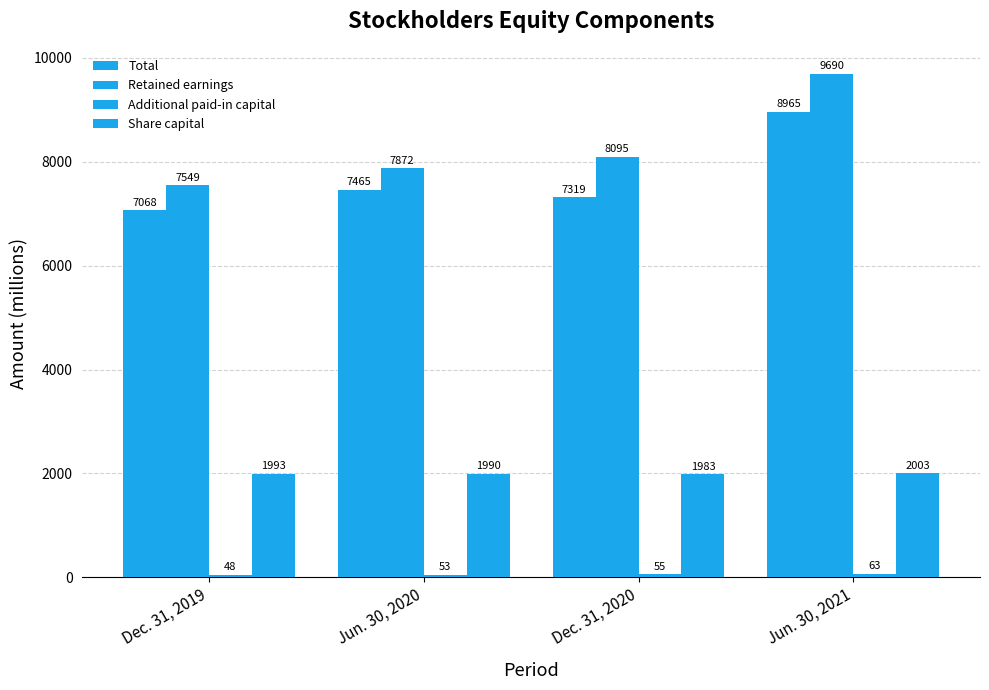

What is the label of the 1st bar from the right?

Jun. 30, 2021